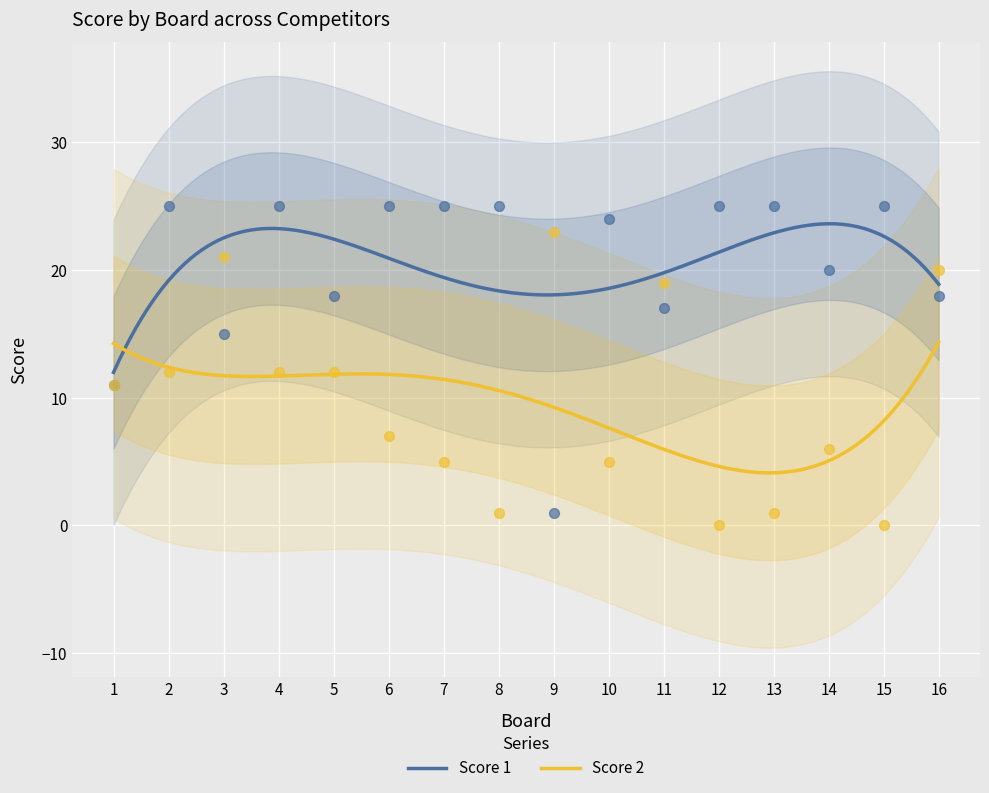

Is the value of Score 1 at 9 greater than the value of Score 2 at 11?

No